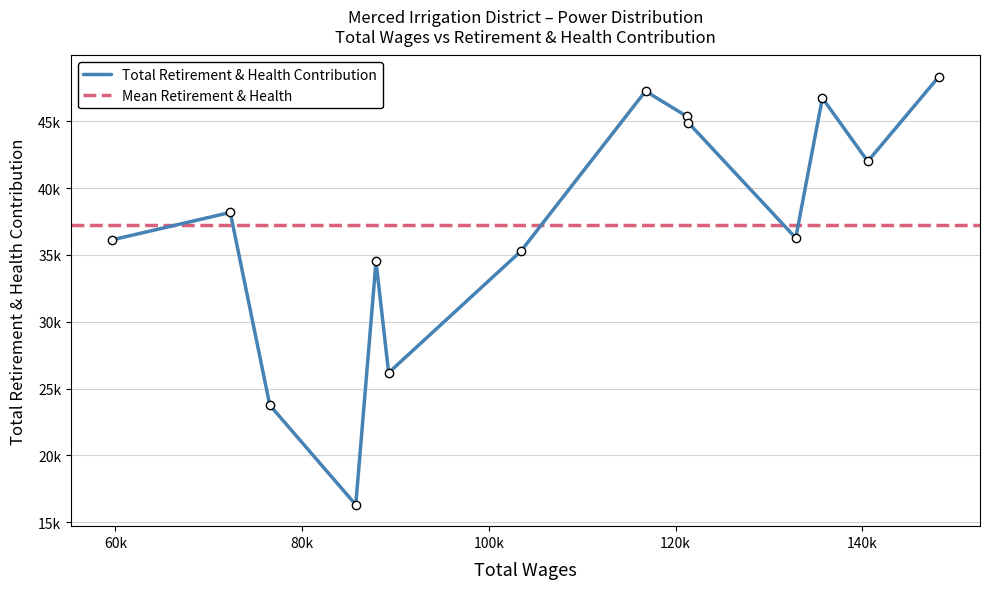

How many data points does each series have?

14